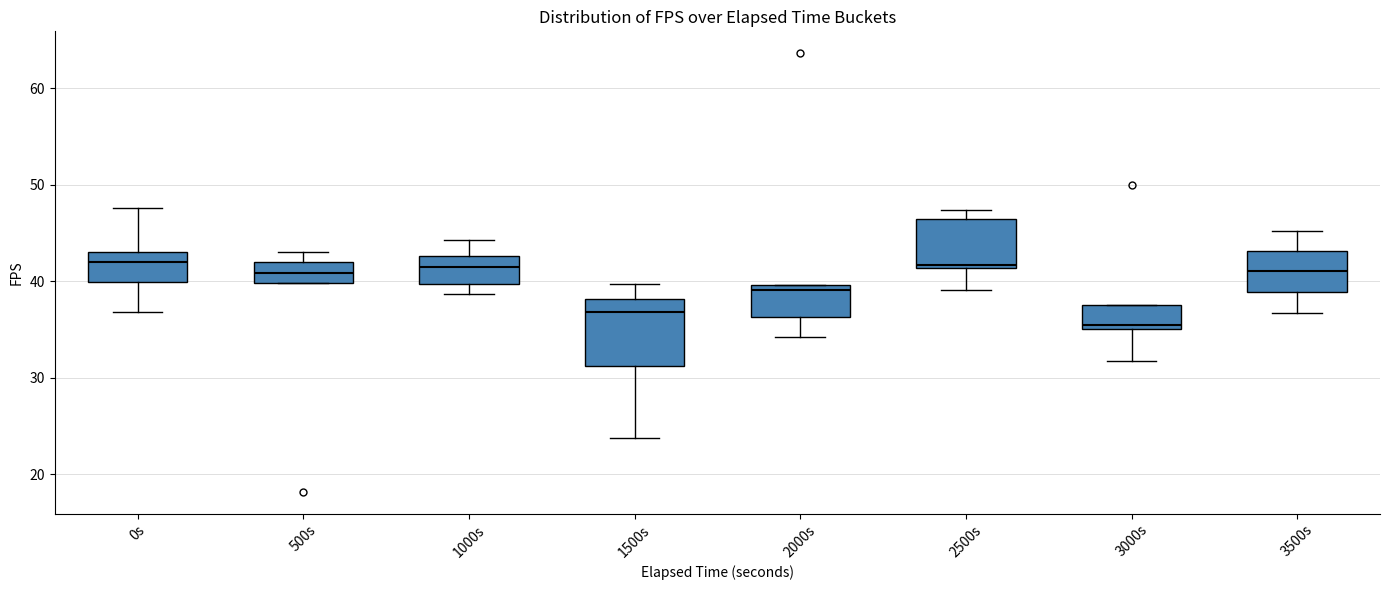

Reading left to right, transcribe this box plot: for each box, give where its median line is, the range the box spans, and where its two whiskers end, as read against the y-axis. The values are not printed on the chart, so give them approximately, as read against the axis.

0s: median 42, box 40 to 43, whiskers 37 to 48
500s: median 41, box 40 to 42, whiskers 40 to 43
1000s: median 41, box 40 to 43, whiskers 39 to 44
1500s: median 37, box 31 to 38, whiskers 24 to 40
2000s: median 39, box 36 to 40, whiskers 34 to 40
2500s: median 42, box 41 to 46, whiskers 39 to 47
3000s: median 35 (just above the box's lower edge), box 35 to 38, whiskers 32 to 38
3500s: median 41, box 39 to 43, whiskers 37 to 45